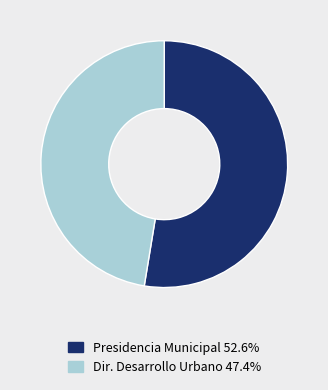

Is the sum of Dir. Desarrollo Urbano 47.4% and Presidencia Municipal 52.6% greater than half?

Yes